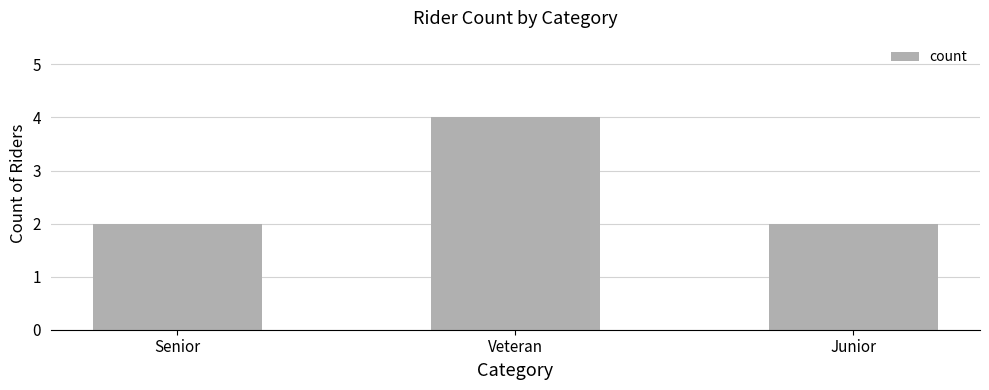

What is the ratio of the value at Veteran to the value at Senior?

2.0